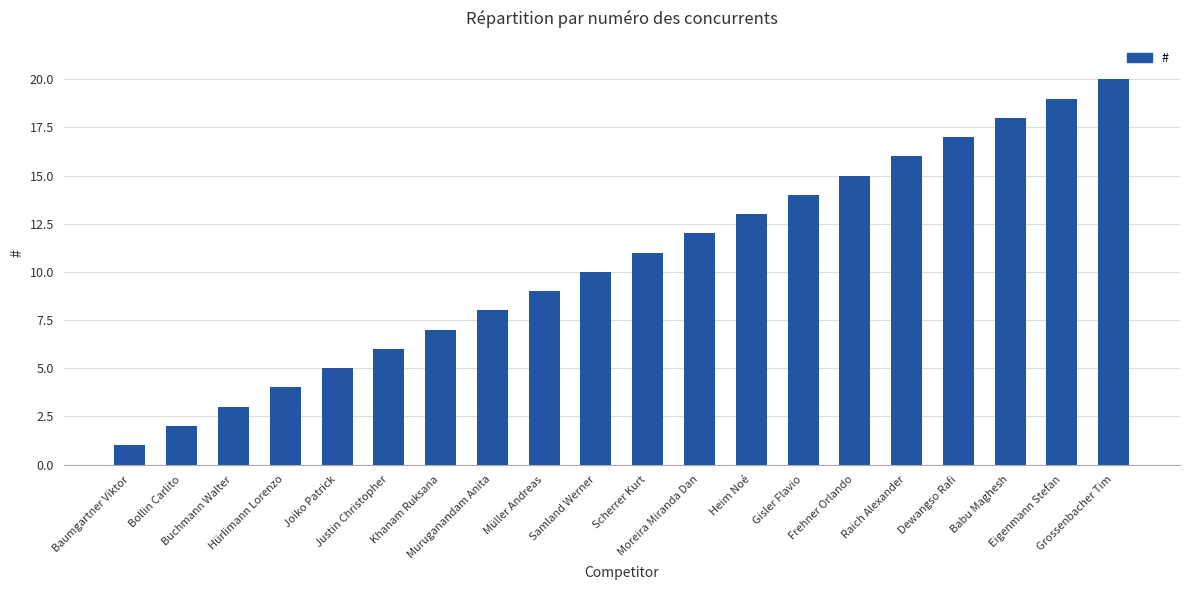

What position from the left is Babu Maghesh?

18